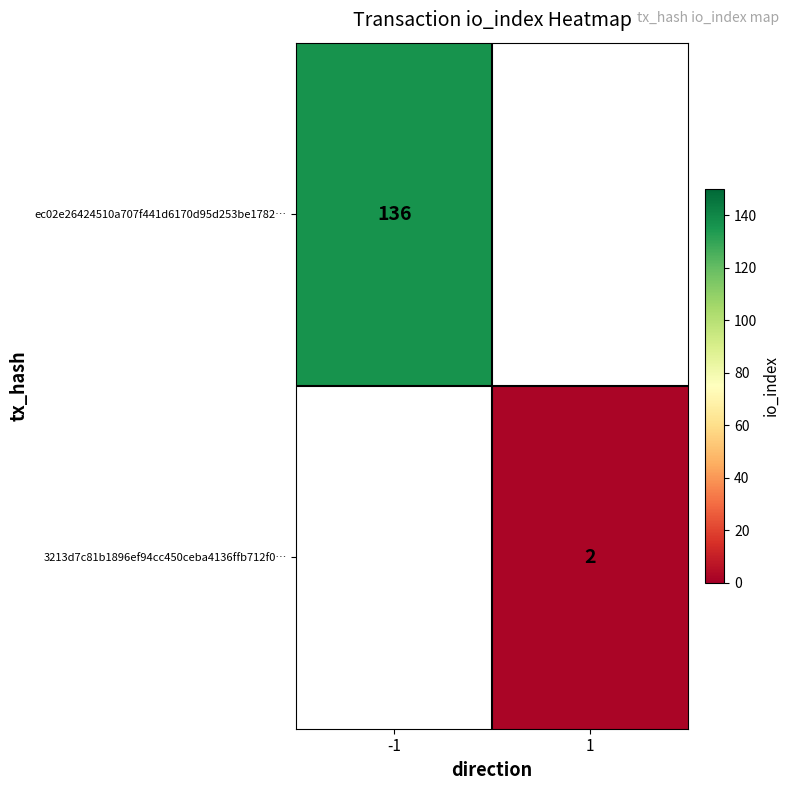

The value of 3213d7c81b1896ef94cc450ceba4136ffb712f0… at 1 is 1. True or false?

False